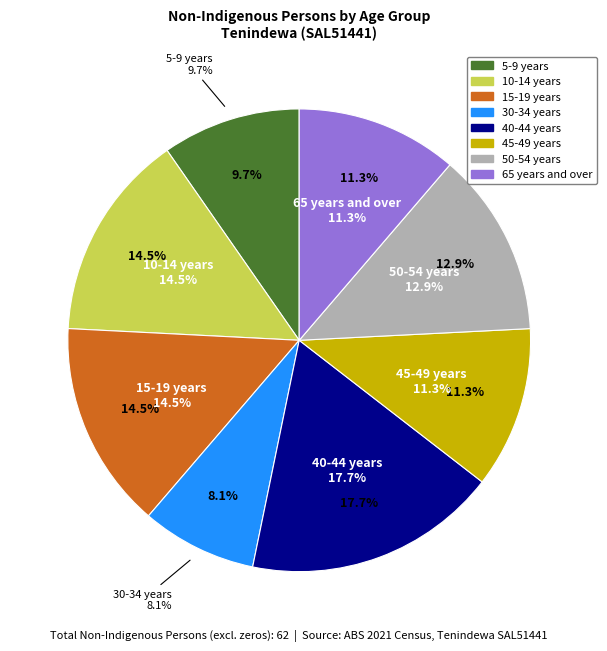

Rank the categories by value from highest to lowest.

40-44 years, 10-14 years, 15-19 years, 50-54 years, 45-49 years, 65 years and over, 5-9 years, 30-34 years